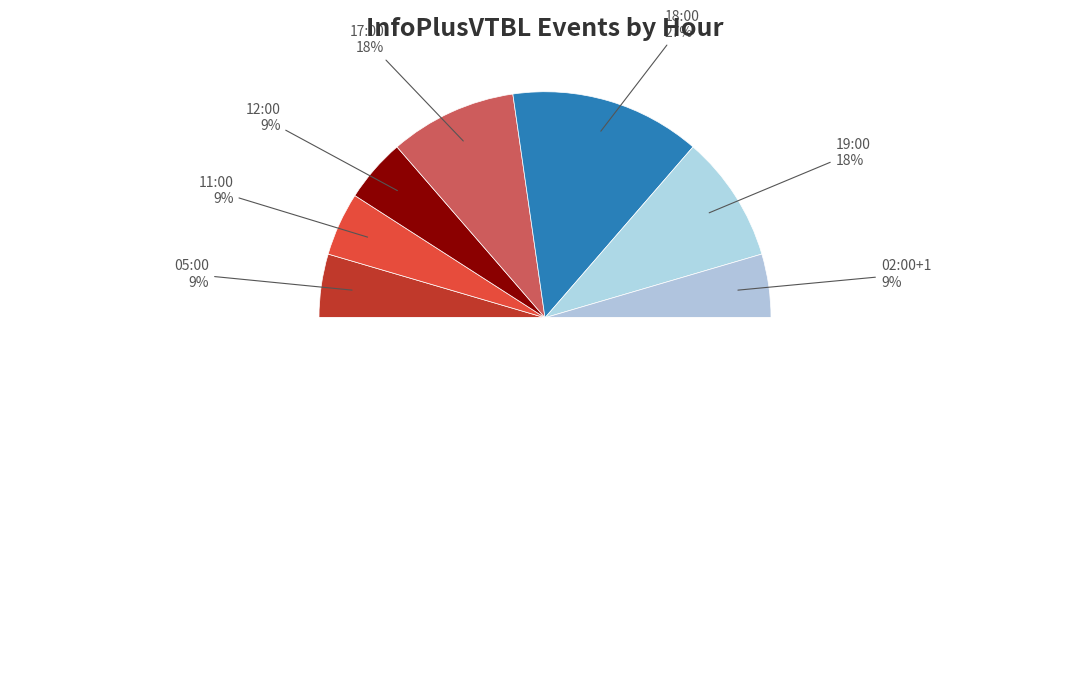

Does 17:00 represent more than half of the total?

No